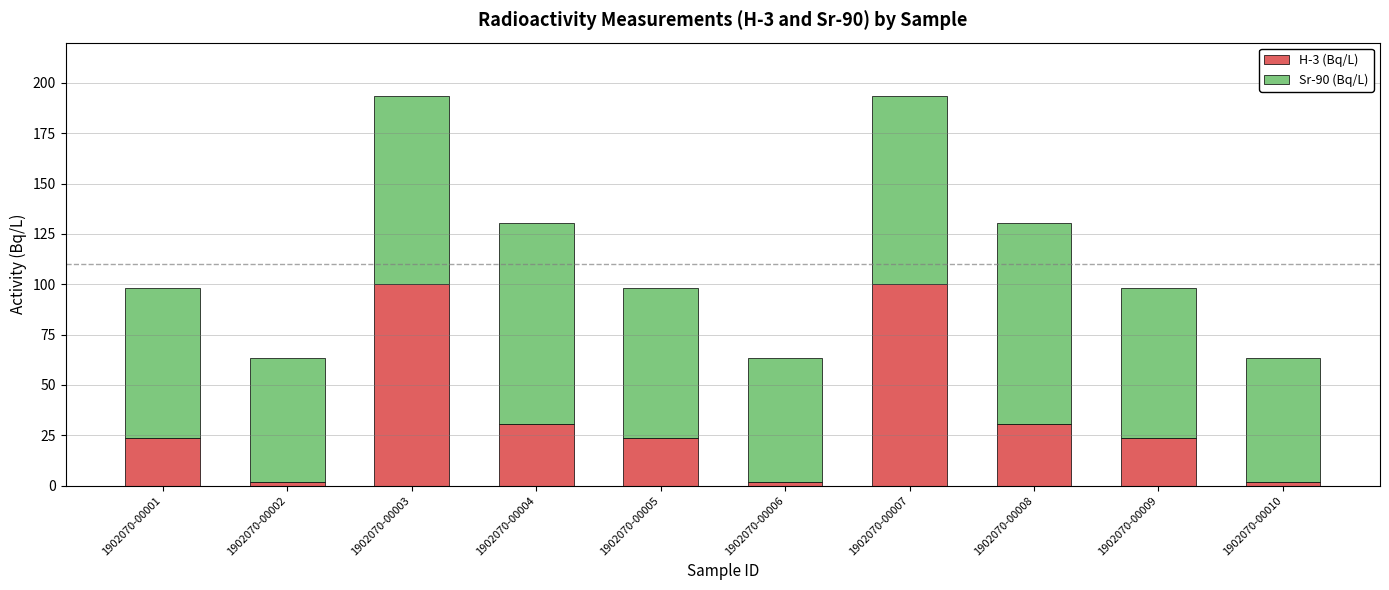

What is the total value across all series at 1902070-00001?

98.3